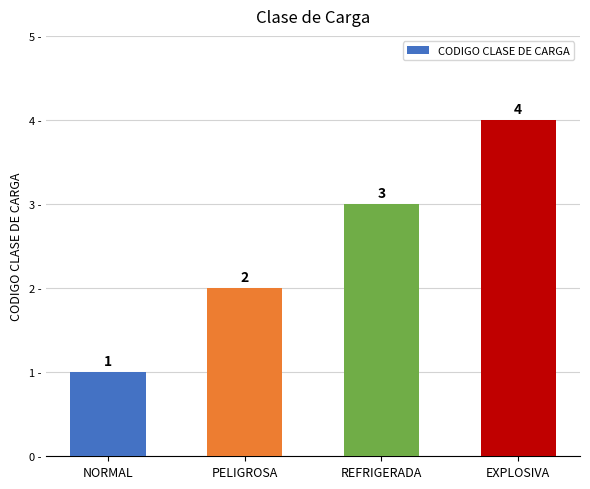

Where is the data nearest to the value 2?

PELIGROSA